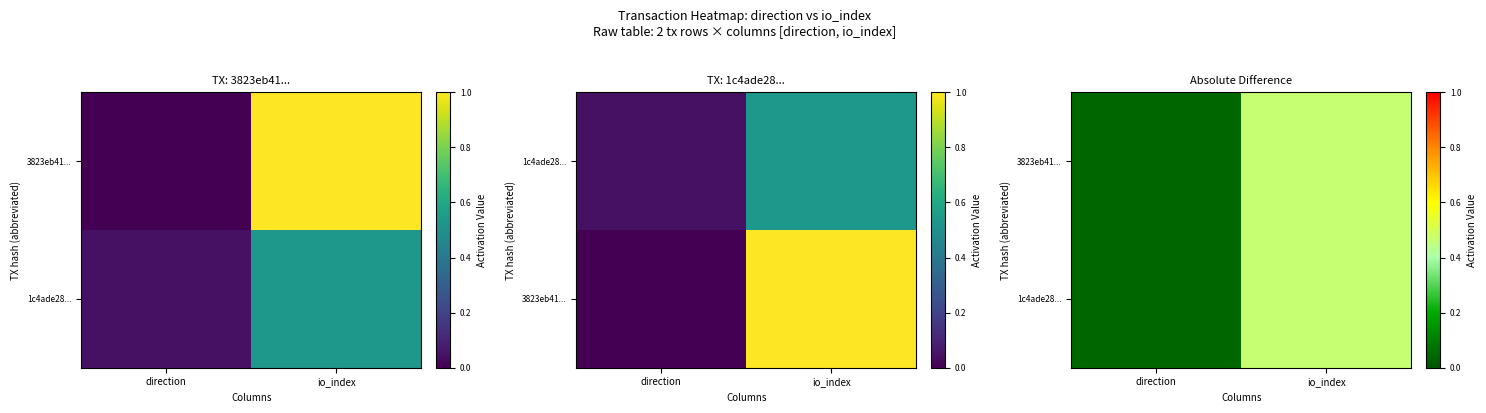

What is the sum of the 3823eb41... values at io_index and direction?

0.5